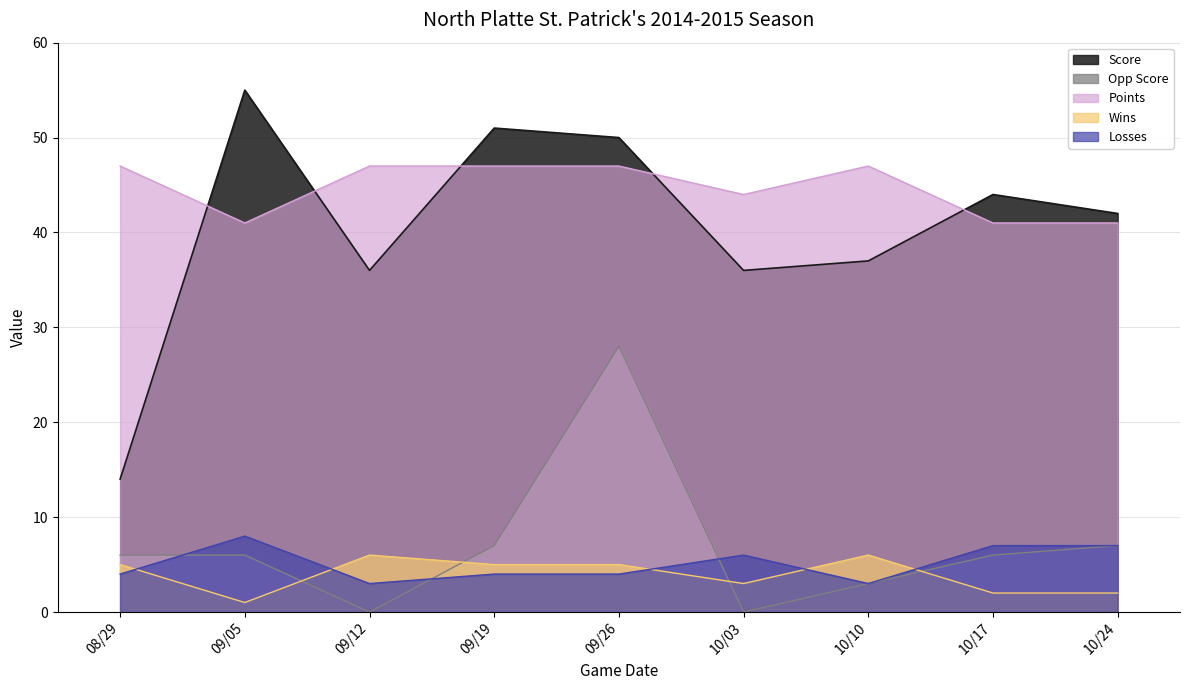

Does the chart have visible grid lines?

Yes